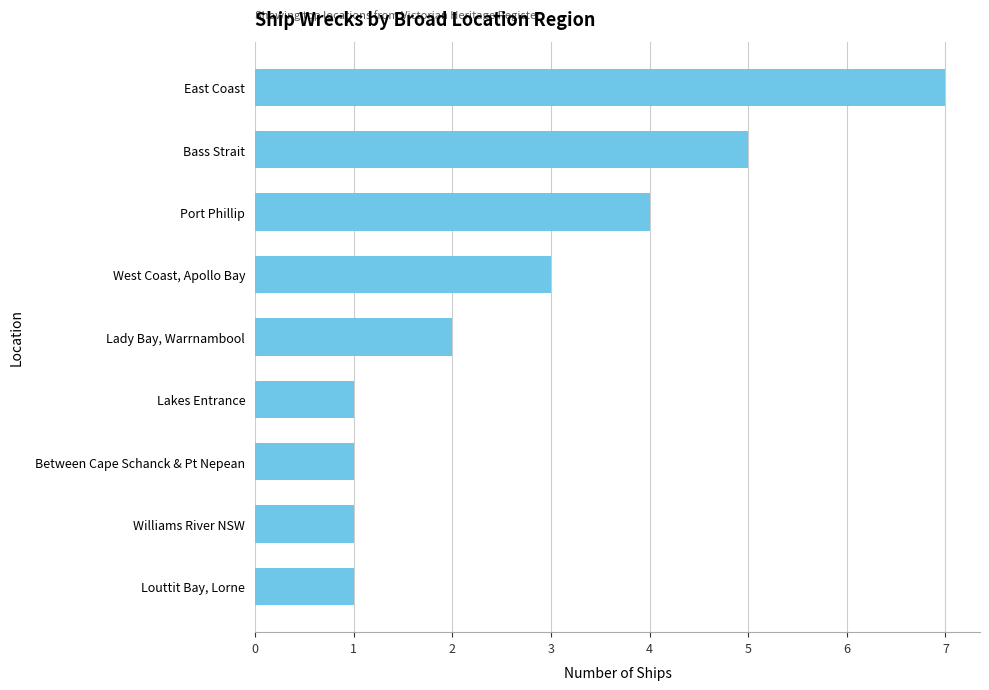

How many data points are less than 2?

4